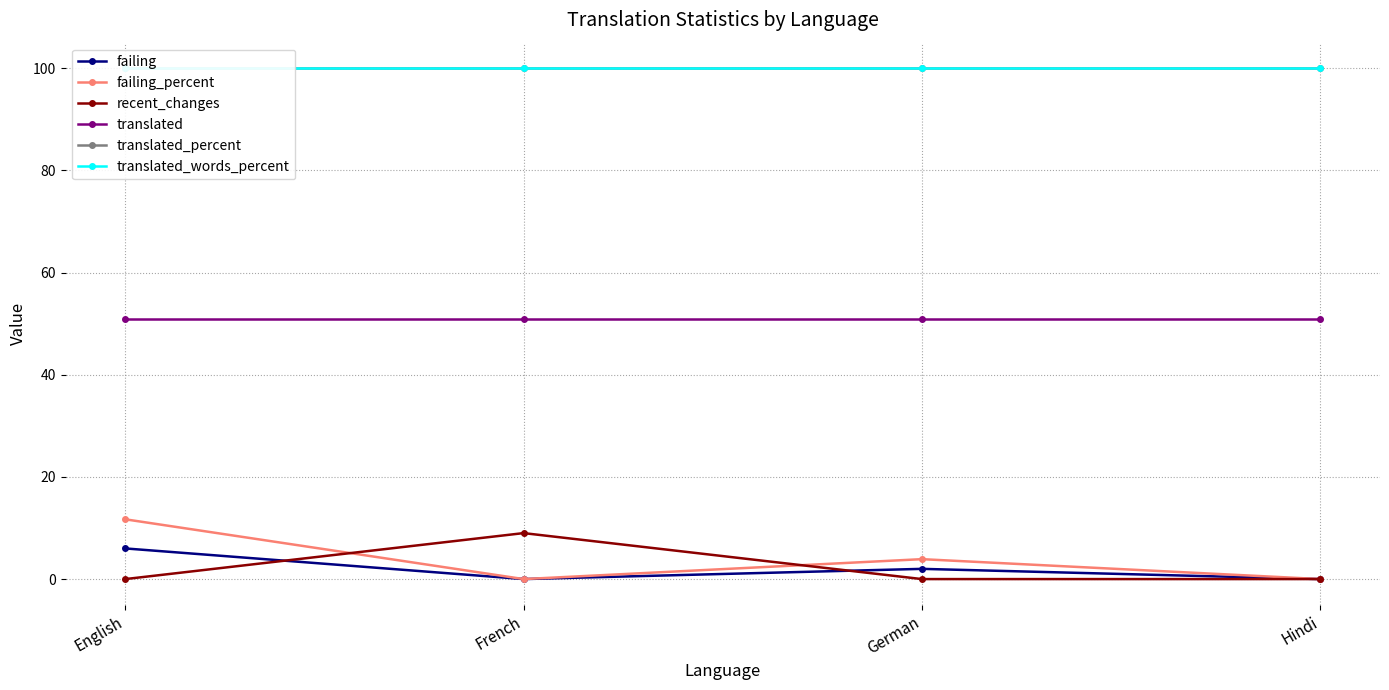

What is the difference between the maximum and second lowest values in the failing_percent series?

11.7